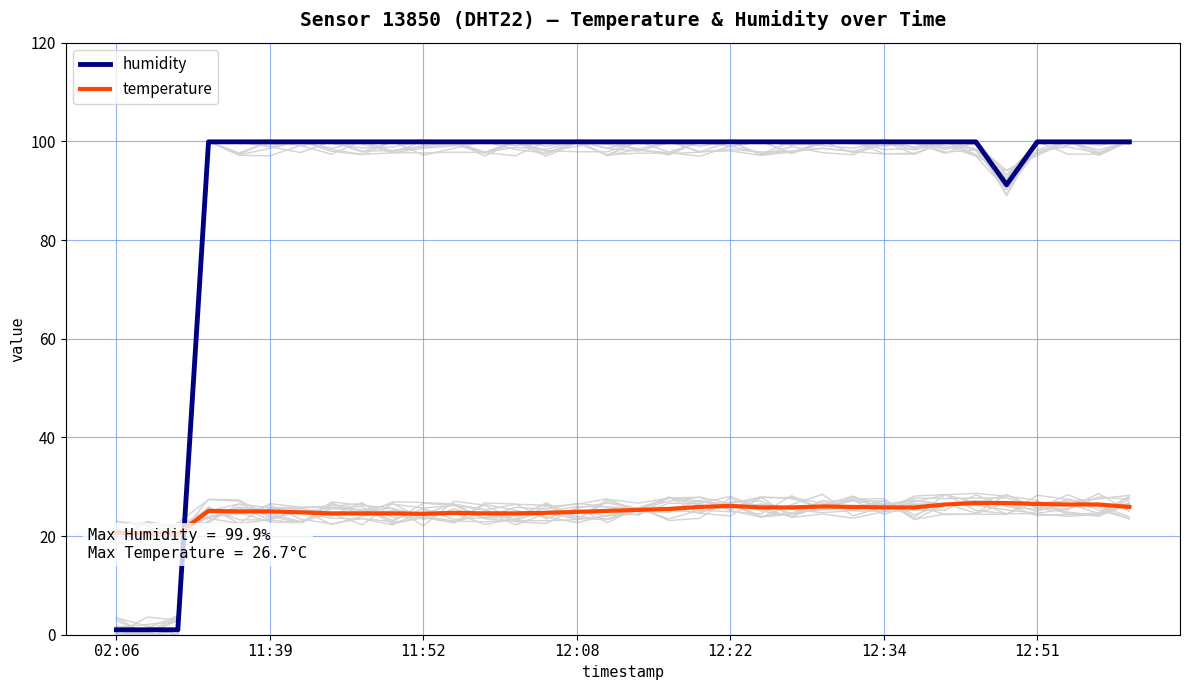

What is the approximate value of humidity at 16?

99.9